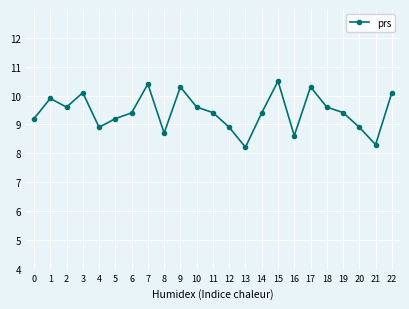

What is the sum of the values at 1 and 14?

19.3